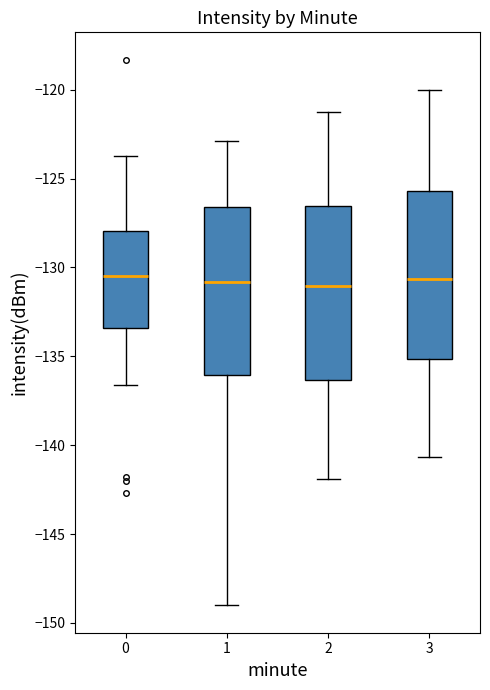

Reading left to right, transcribe this box plot: for each box, give where its median line is, the range the box spans, and where its two whiskers end, as read against the y-axis. The values are not printed on the chart, so give them approximately, as read against the axis.

0: median -130.5, box -133.5 to -128.0, whiskers -136.5 to -123.5
1: median -131.0, box -136.0 to -126.5, whiskers -149.0 to -123.0
2: median -131.0, box -136.5 to -126.5, whiskers -142.0 to -121.0
3: median -130.5, box -135.0 to -125.5, whiskers -140.5 to -120.0